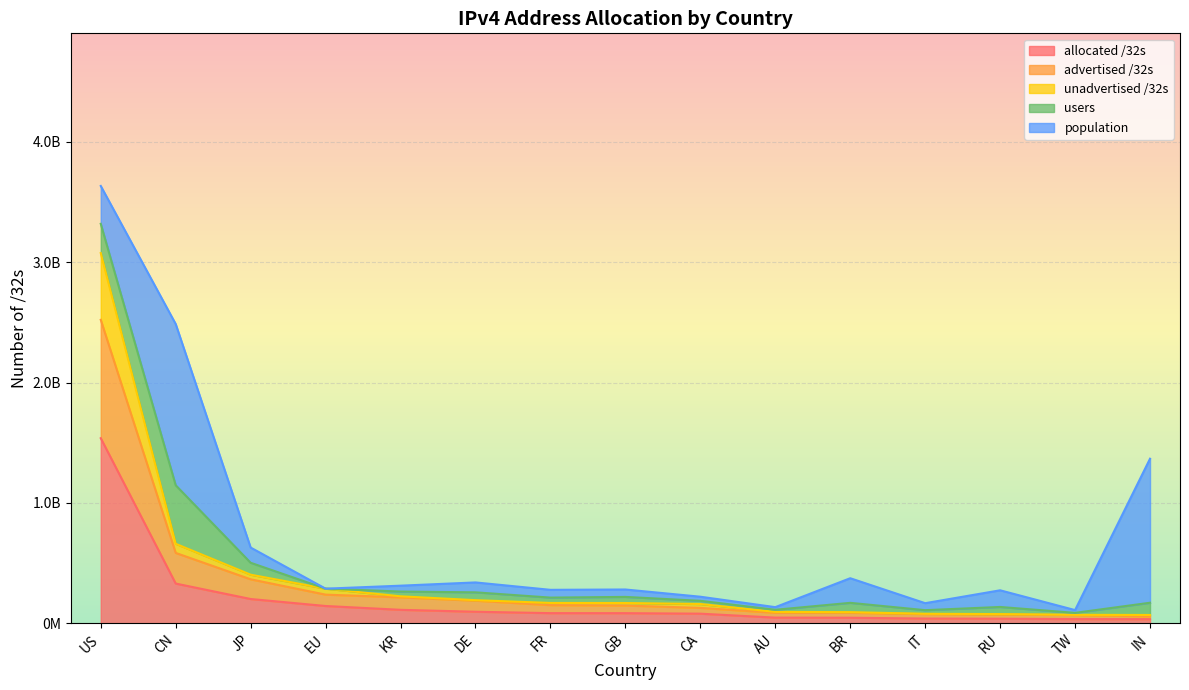

What are all the series names shown in the legend?

allocated /32s, advertised /32s, unadvertised /32s, users, population